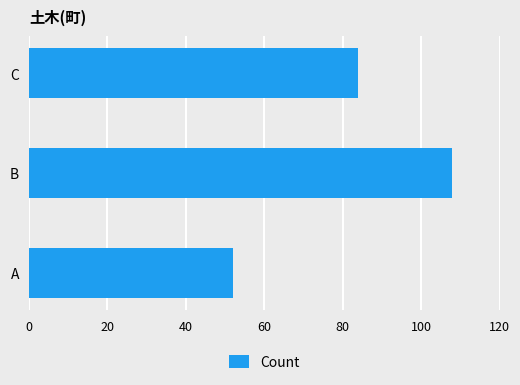

What is the change in value from A to B?

+56